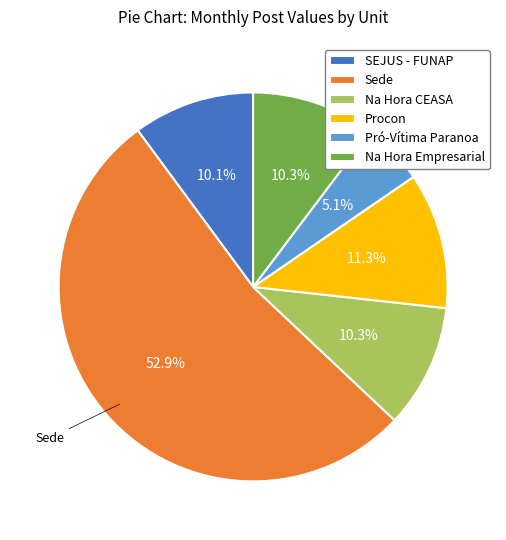

To the nearest percent, what portion does Na Hora Empresarial represent?

10%